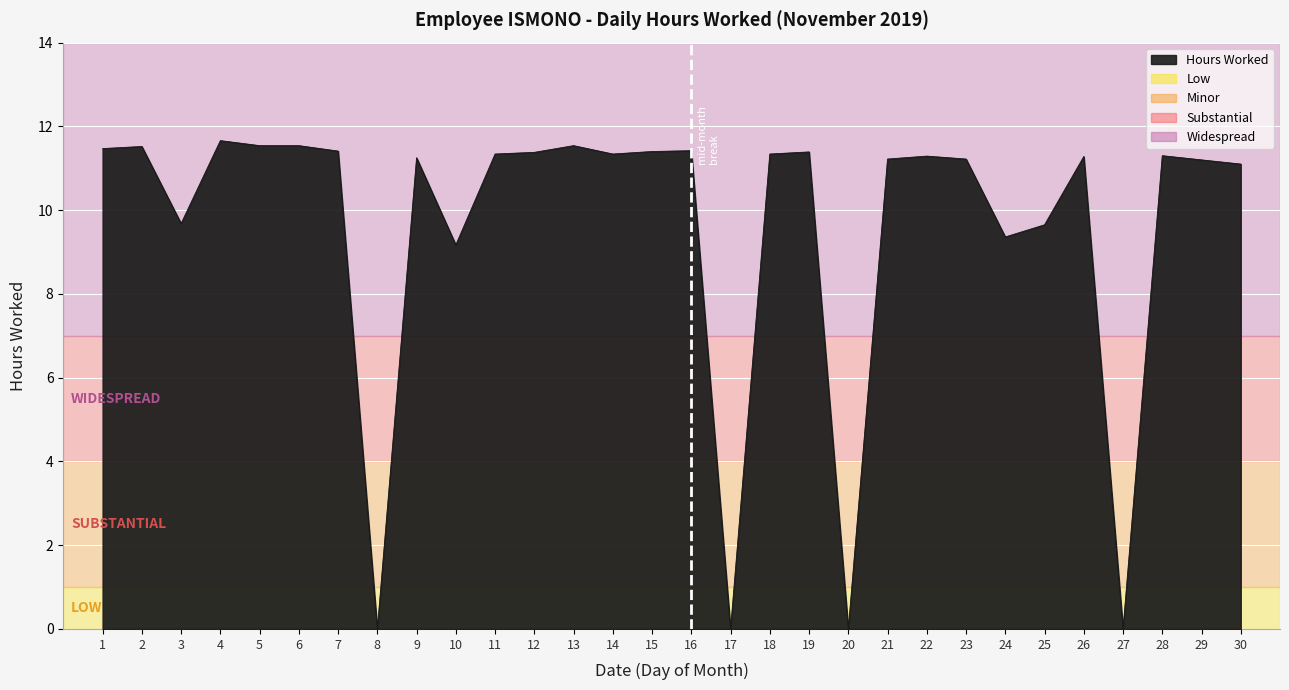

True or false: the data has more than 1 interior local peaks.

True